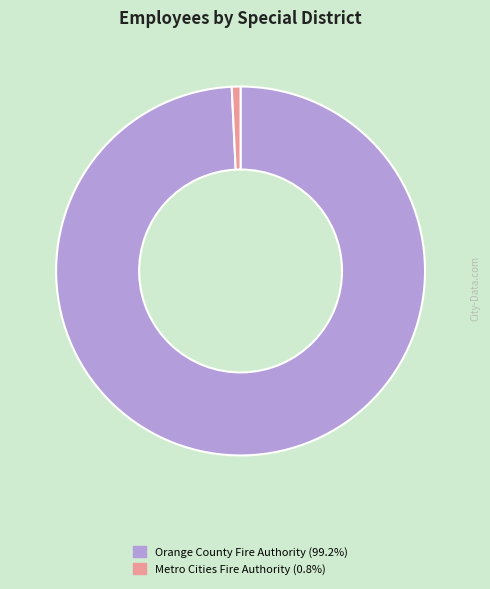

Approximately how many times larger is the value at Orange County Fire Authority compared to Metro Cities Fire Authority?

130.0